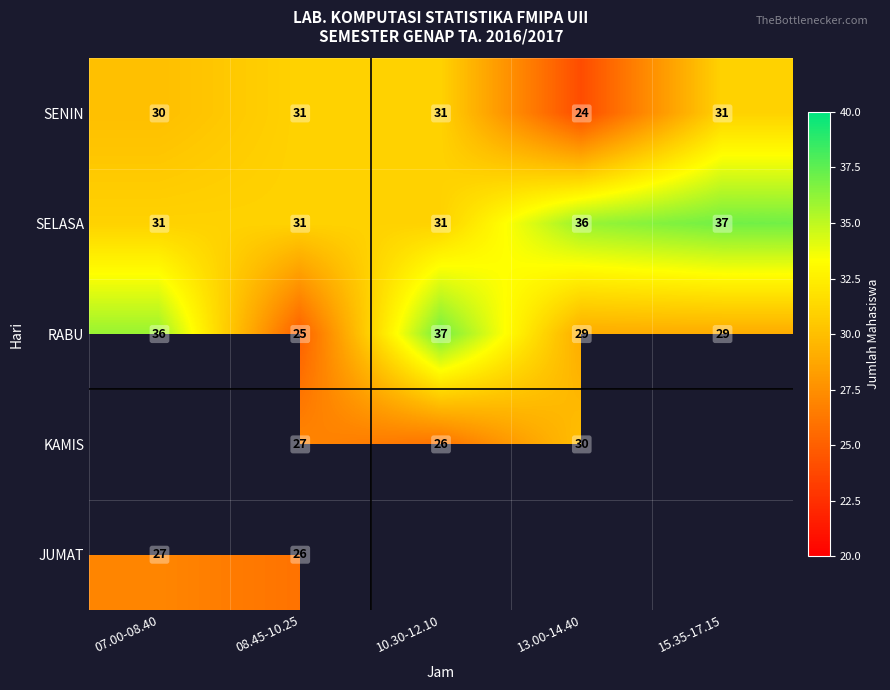

How many SELASA values are between 31 and 36?

4